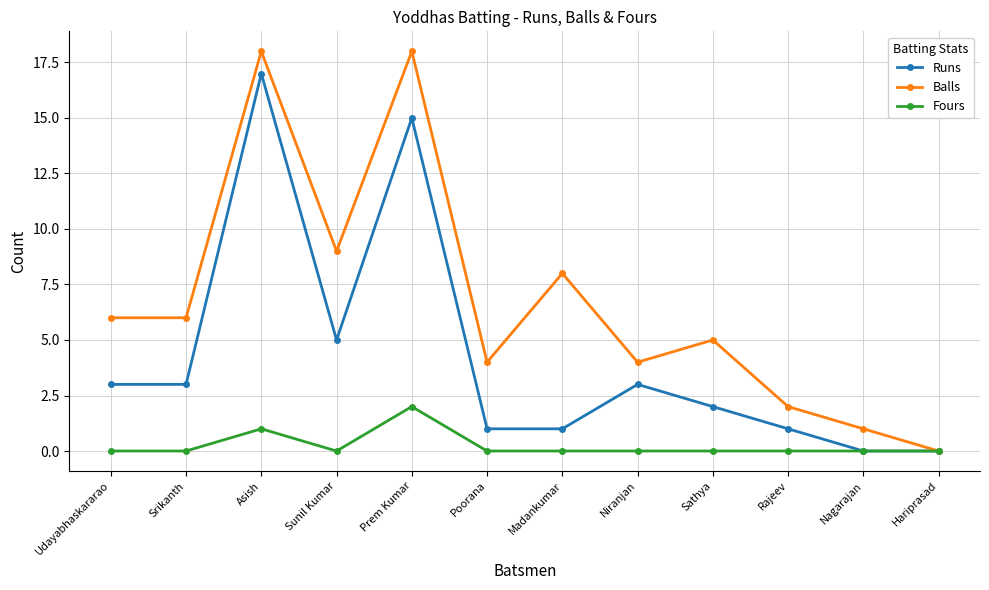

What is the value of the Runs point at the 8th from the left?

3